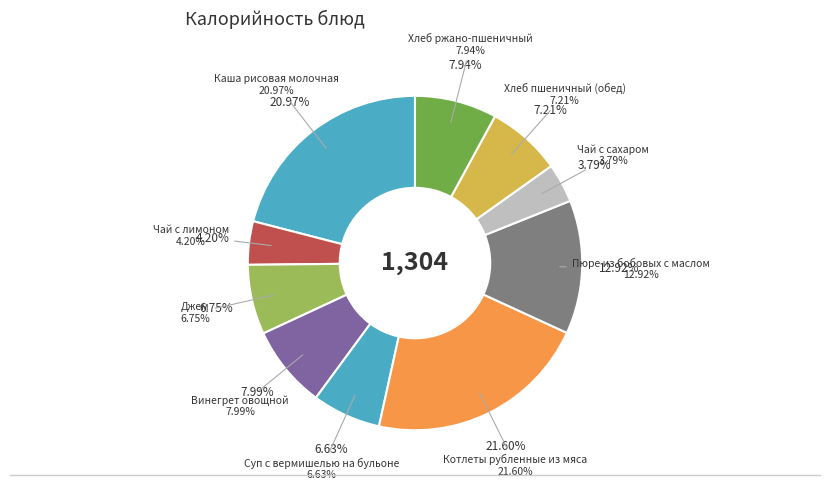

The Винегрет овощной slice represents 1% of the pie. True or false?

False